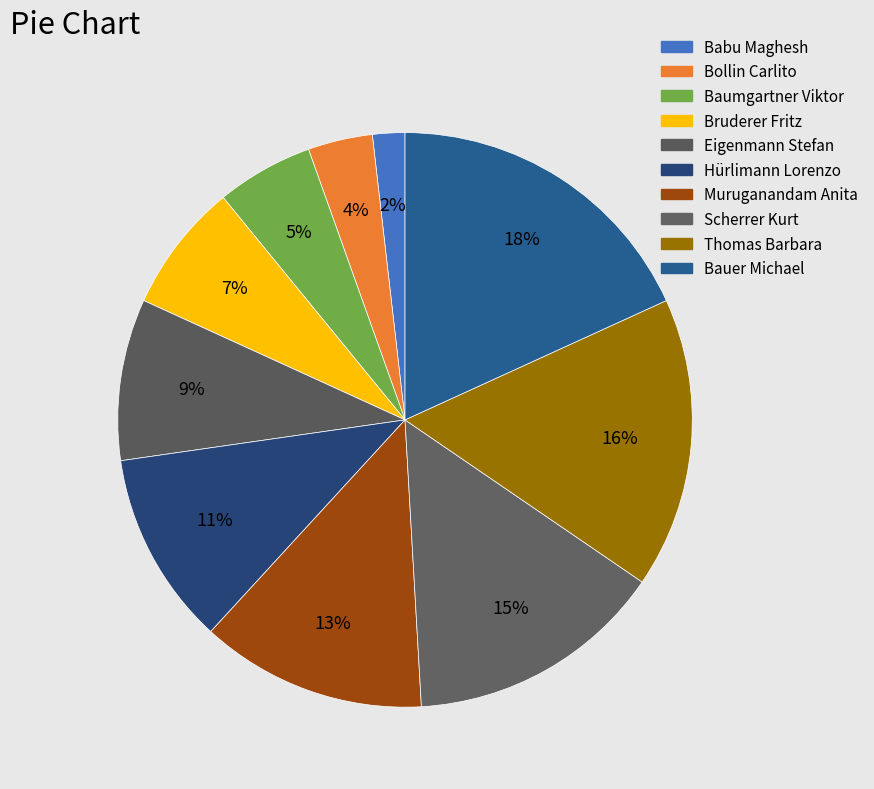

How many slices are in this pie chart?

10